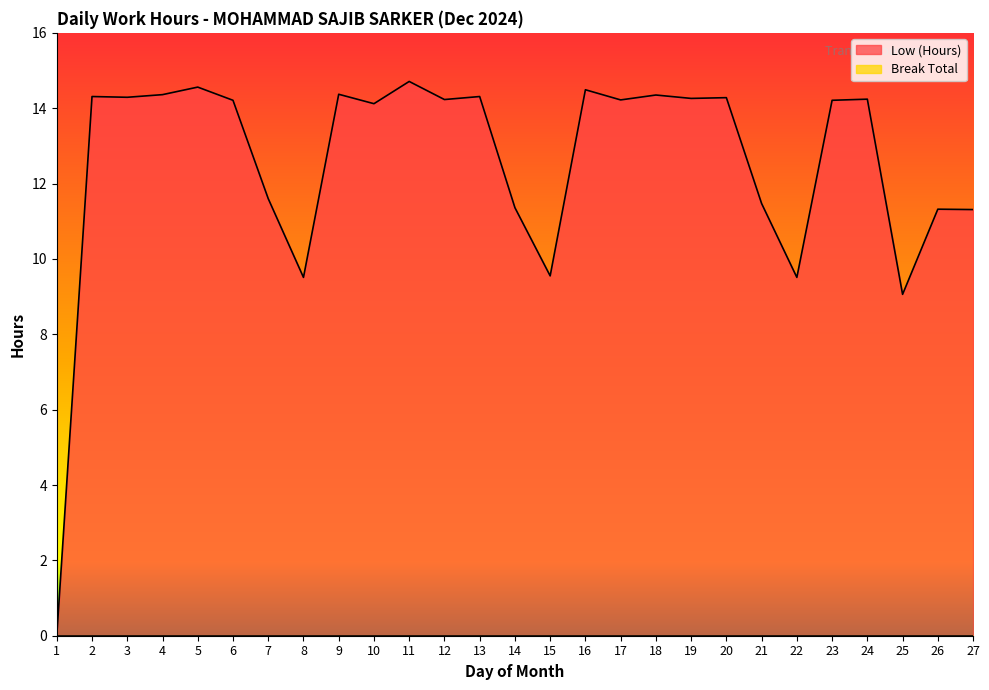

What is the change in value from 11 to 13?

-0.4